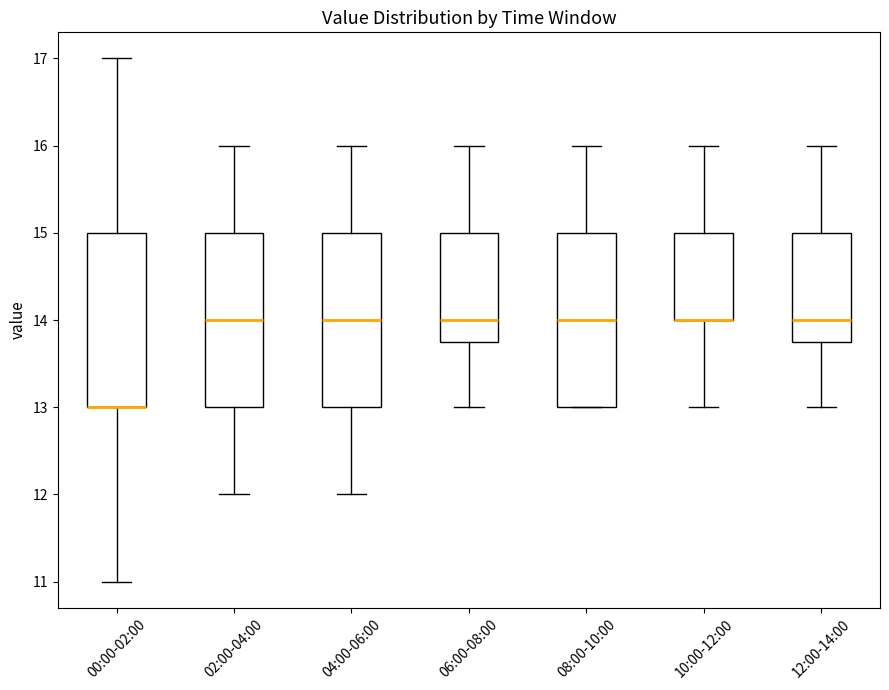

Reading left to right, read every box against the y-axis: the position of its median line, the range the box covers, and the ends of its whiskers. The values are not printed on the chart, so give them approximately, as read against the axis.

00:00-02:00: median 13.0 (drawn on the box's lower edge), box 13.0 to 15.0, whiskers 11.0 to 17.0
02:00-04:00: median 14.0, box 13.0 to 15.0, whiskers 12.0 to 16.0
04:00-06:00: median 14.0, box 13.0 to 15.0, whiskers 12.0 to 16.0
06:00-08:00: median 14.0, box 13.8 to 15.0, whiskers 13.0 to 16.0
08:00-10:00: median 14.0, box 13.0 to 15.0, whiskers 13.0 to 16.0
10:00-12:00: median 14.0 (drawn on the box's lower edge), box 14.0 to 15.0, whiskers 13.0 to 16.0
12:00-14:00: median 14.0, box 13.8 to 15.0, whiskers 13.0 to 16.0